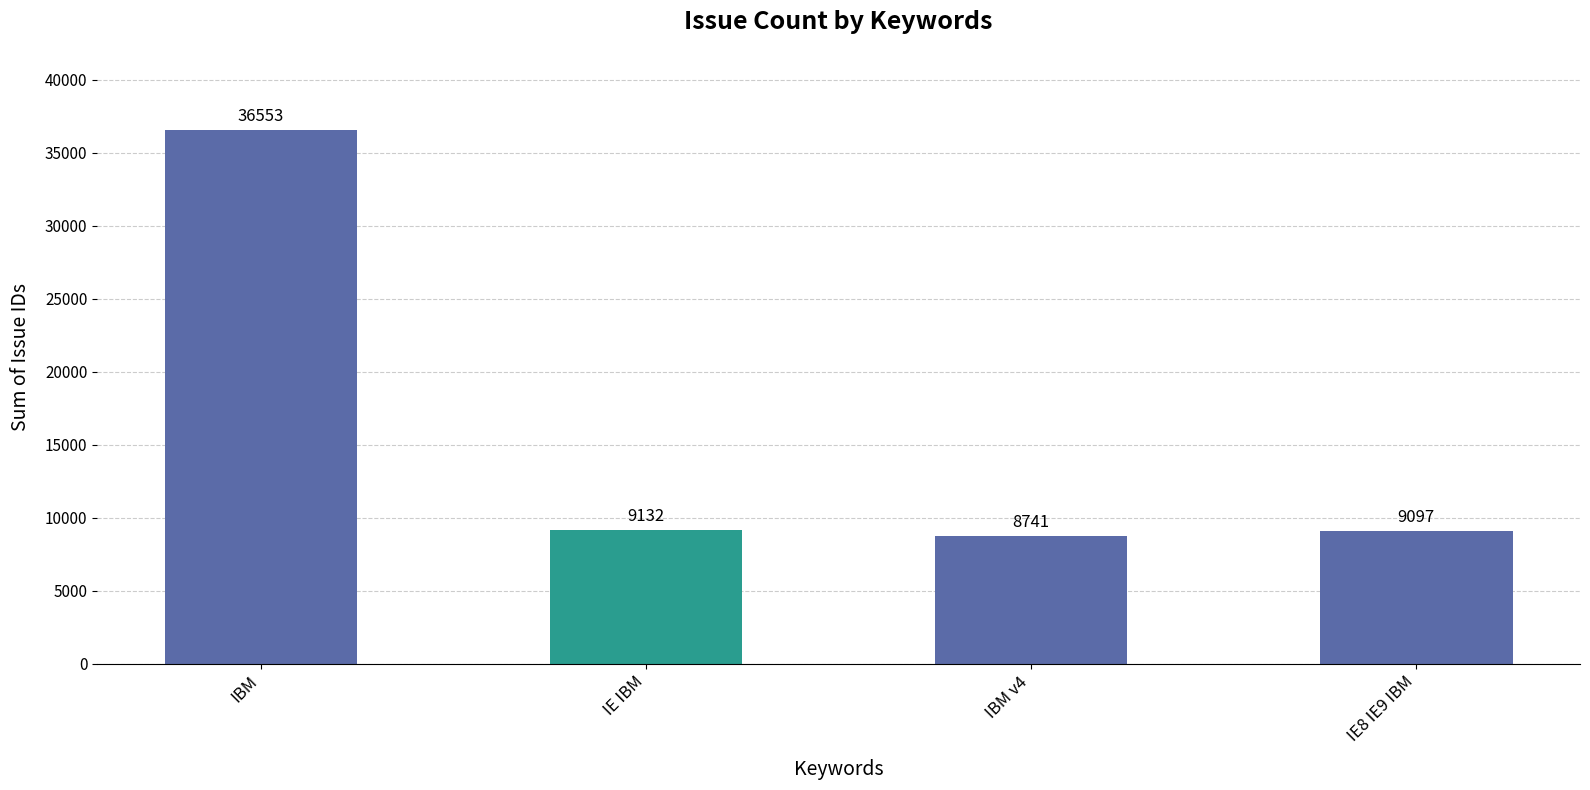

Count the number of data series in this chart.

1